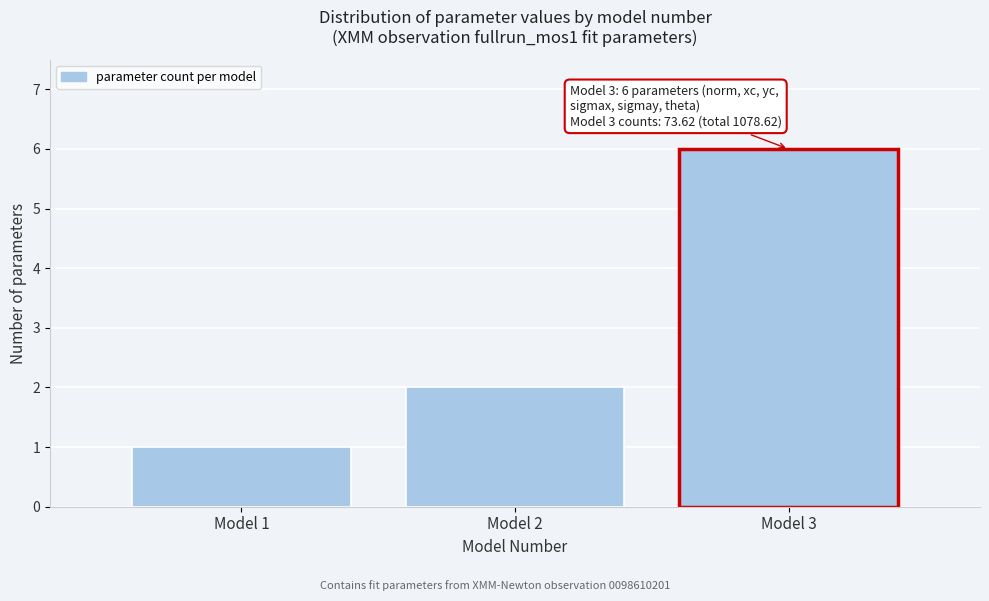

Reading left to right, transcribe all the data shown in this chart.

Model 1=1	Model 2=2	Model 3=6